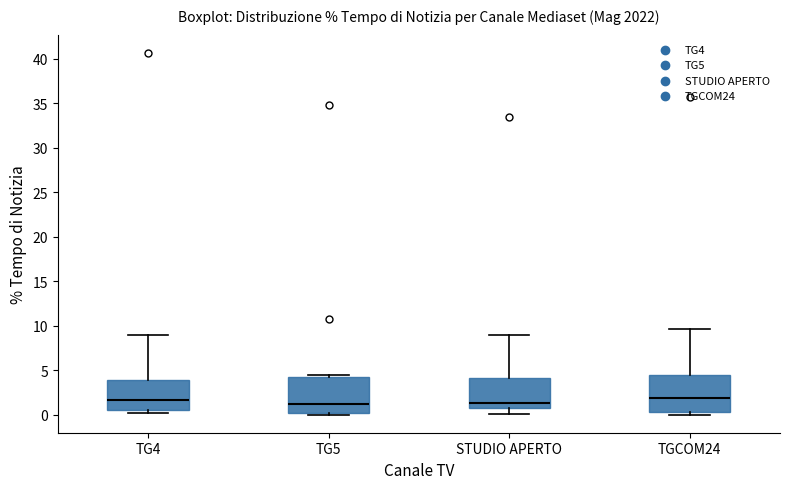

Reading left to right, transcribe this box plot: for each box, give where its median line is, the range the box spans, and where its two whiskers end, as read against the y-axis. The values are not printed on the chart, so give them approximately, as read against the axis.

TG4: median 1.5, box 0.5 to 4.0, whiskers 0.0 to 9.0
TG5: median 1.5, box 0.0 to 4.5, whiskers 0.0 (just below the box's lower edge) to 4.5 (just above the box's upper edge)
STUDIO APERTO: median 1.5, box 1.0 to 4.0, whiskers 0.0 to 9.0
TGCOM24: median 2.0, box 0.5 to 4.5, whiskers 0.0 to 9.5